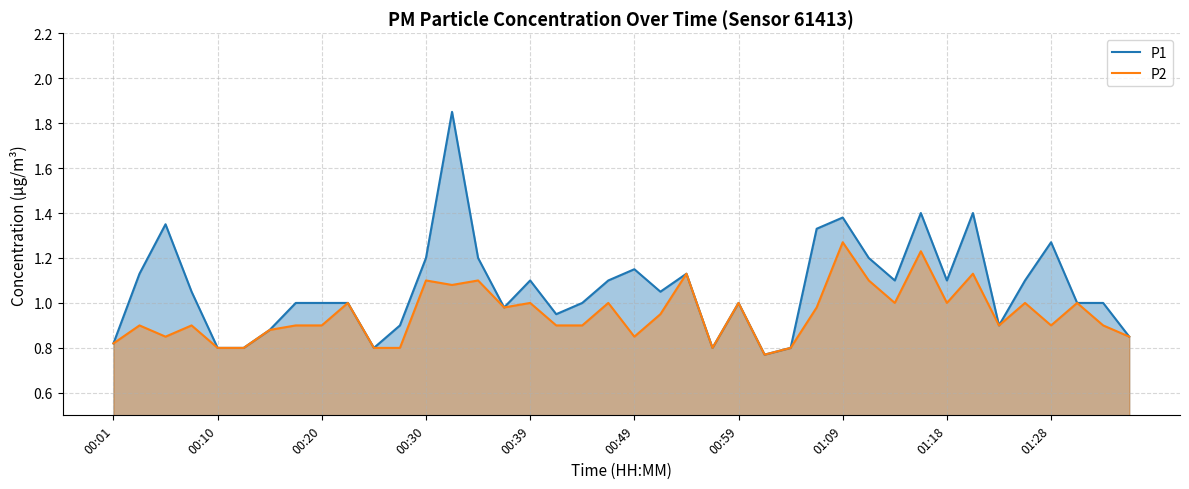

Which series has the largest range (max minus min)?

P1